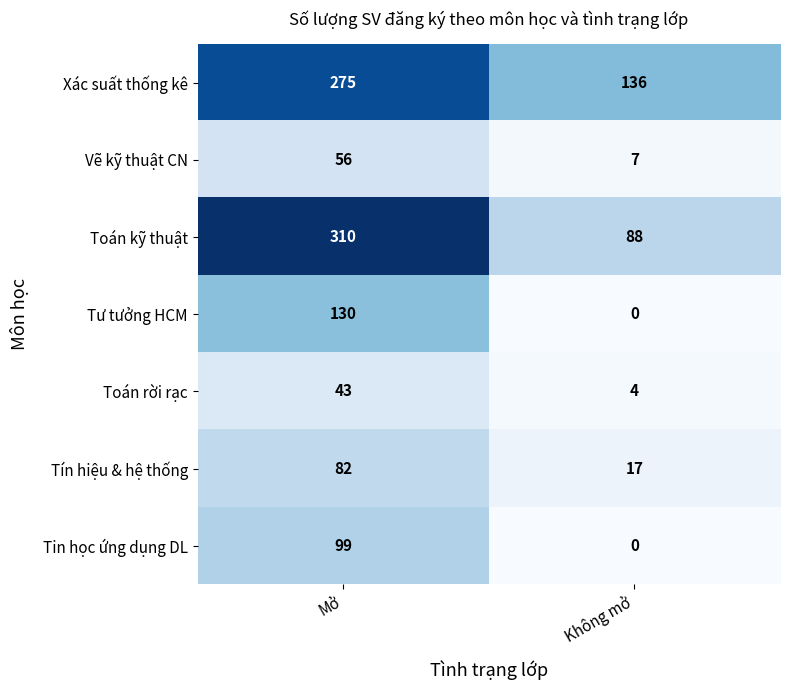

The value of Tin học ứng dụng DL at Mở is 99. True or false?

True